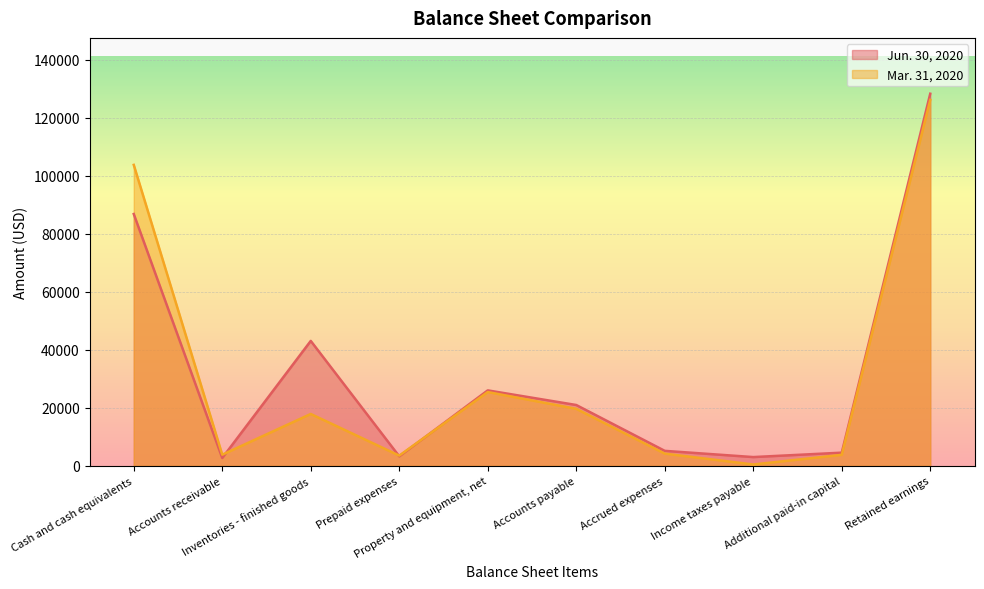

List the labels in order of Jun. 30, 2020 value, smallest first.

Accounts receivable, Income taxes payable, Prepaid expenses, Additional paid-in capital, Accrued expenses, Accounts payable, Property and equipment, net, Inventories - finished goods, Cash and cash equivalents, Retained earnings